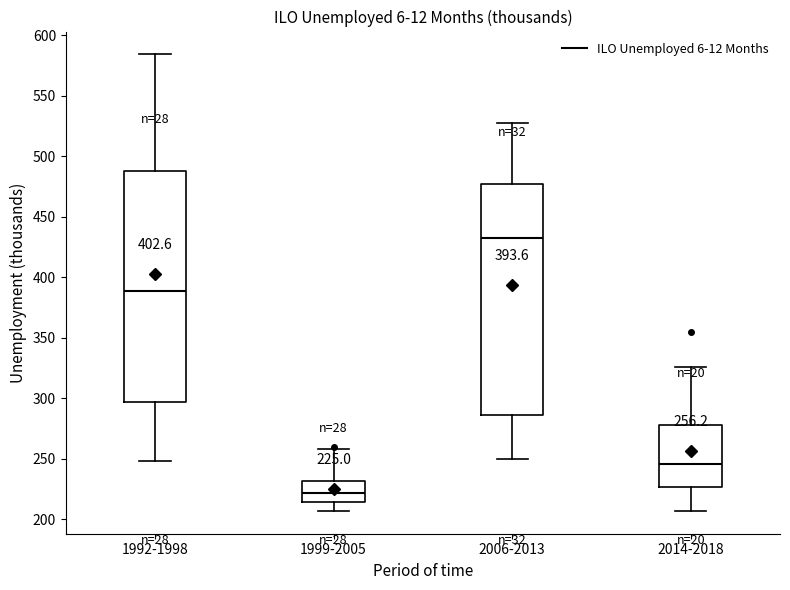

Which box has the lowest median line?

1999-2005